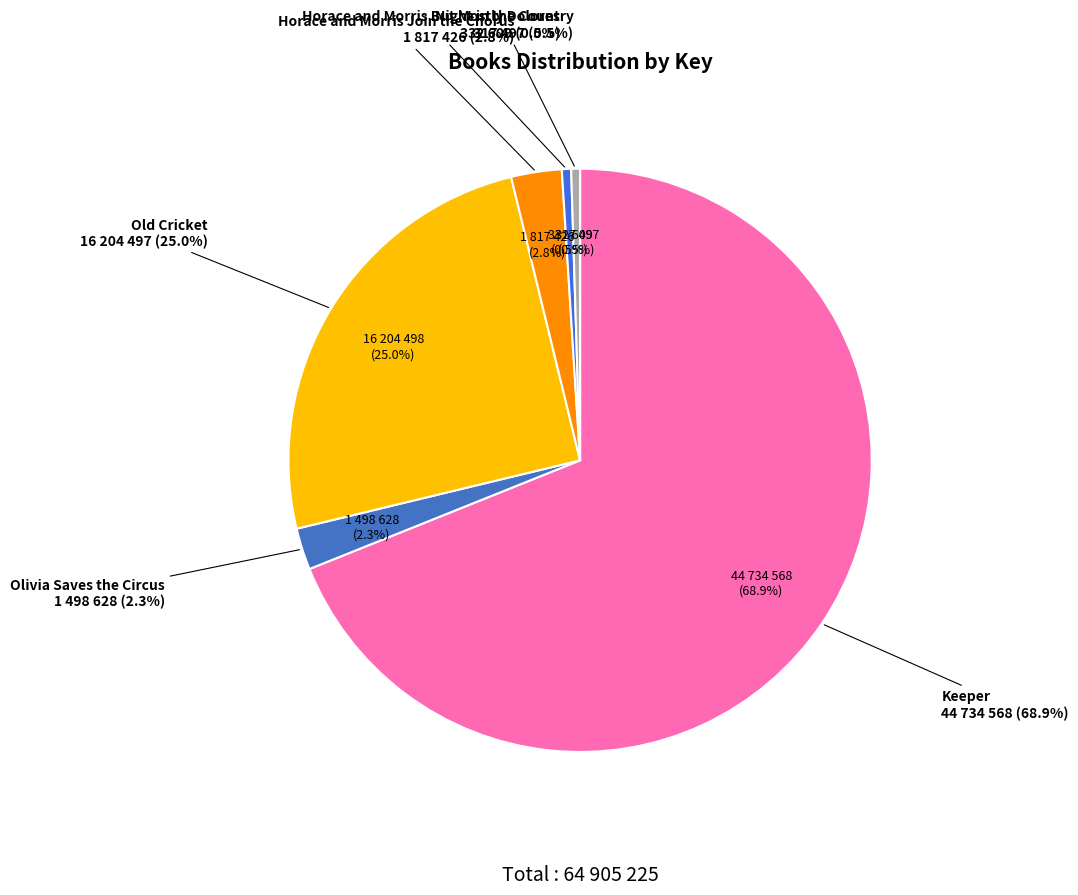

Count the number of slices in the pie.

6